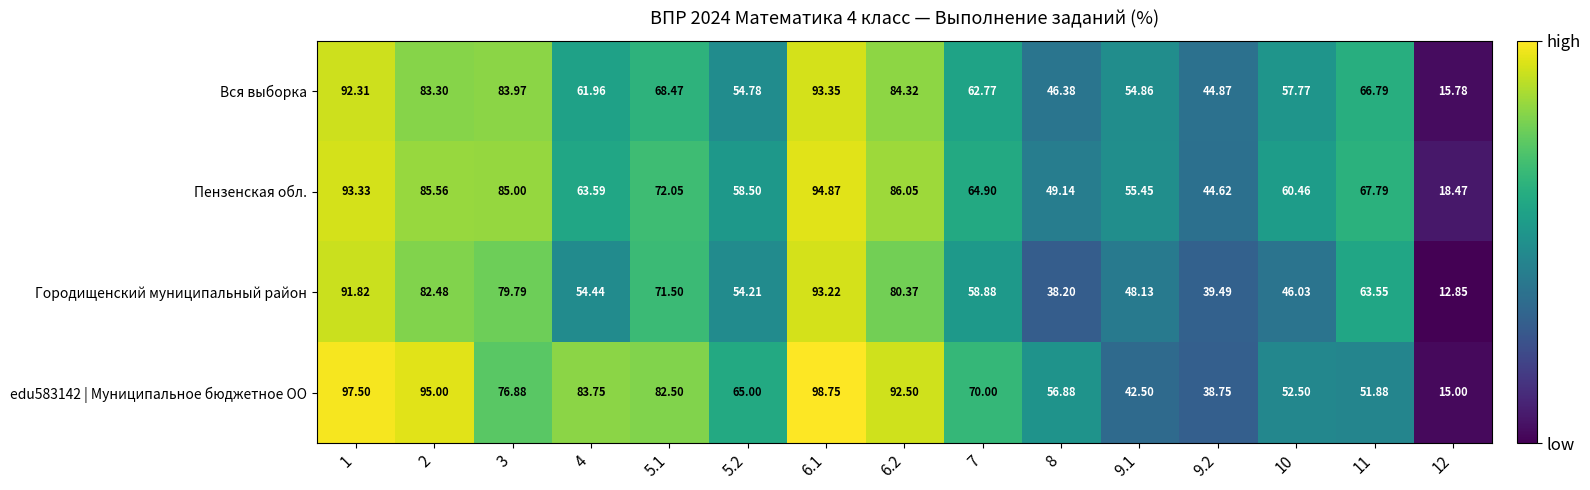

Is the value of Вся выборка at 11 greater than the value of edu583142 | Муниципальное бюджетное ОО at 2?

No